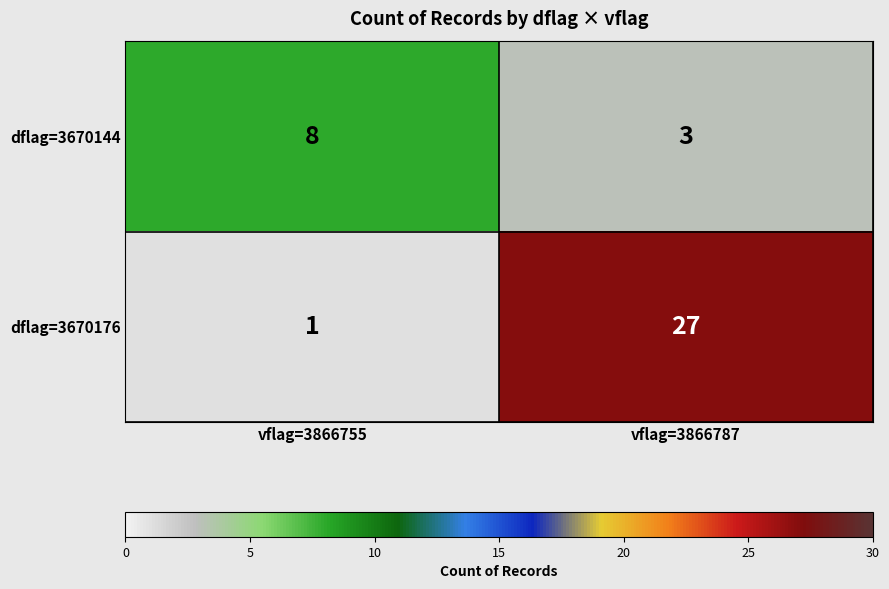

Where is dflag=3670176 nearest to the value 14?

vflag=3866755